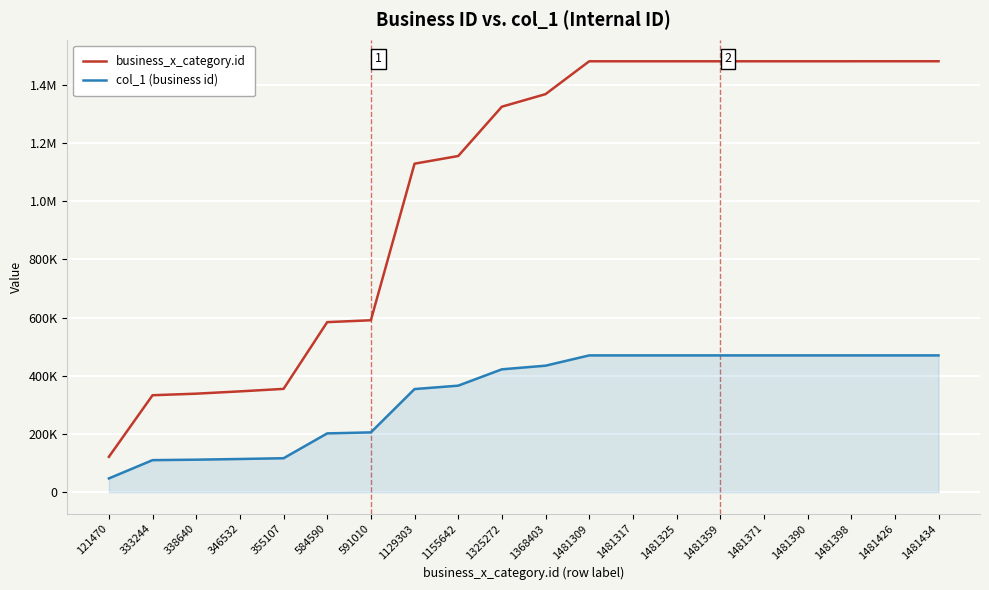

Which series changed the most between 355107 and 1481434?

business_x_category.id